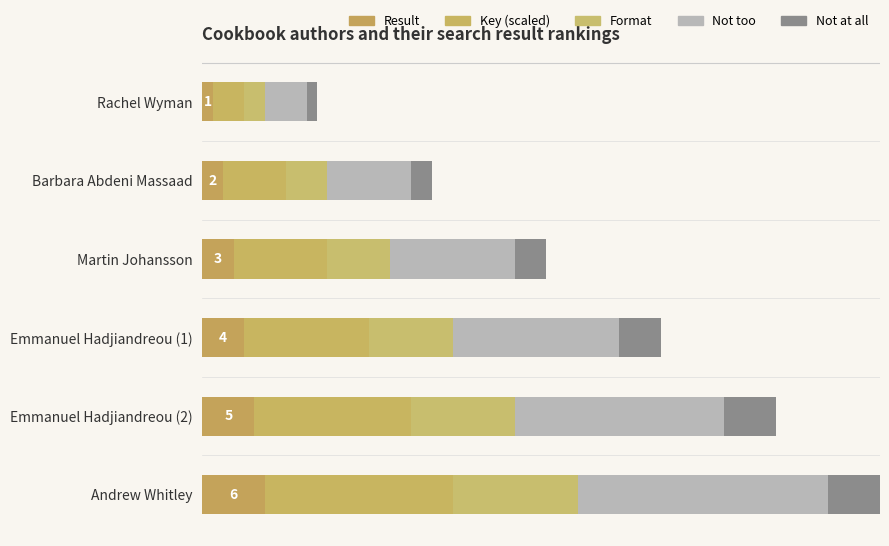

Reading left to right, what are all the values shown in this chart?

Result: 1	2	3	4	5	6
Key (scaled): 3	6	9	12	15	18
Format: 2	4	6	8	10	12
Not too: 4	8	12	16	20	24
Not at all: 1	2	3	4	5	6